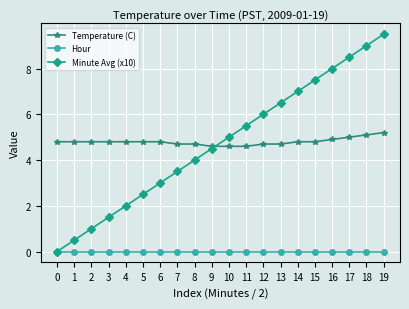

Does the chart have visible grid lines?

Yes